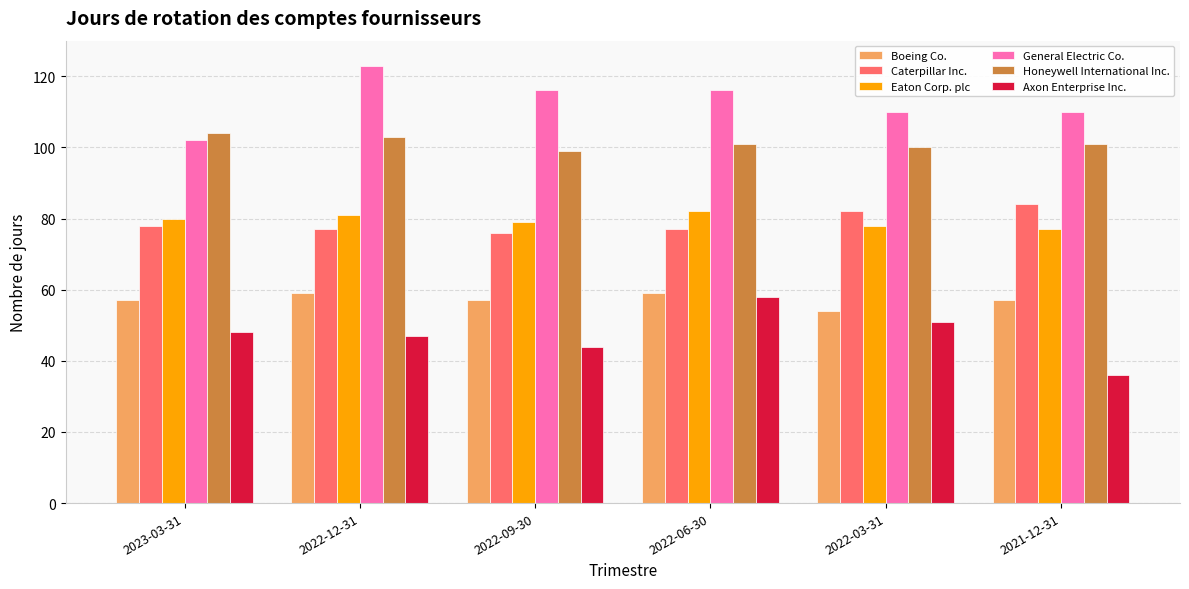

What is the label of the 6th bar from the right?

2023-03-31